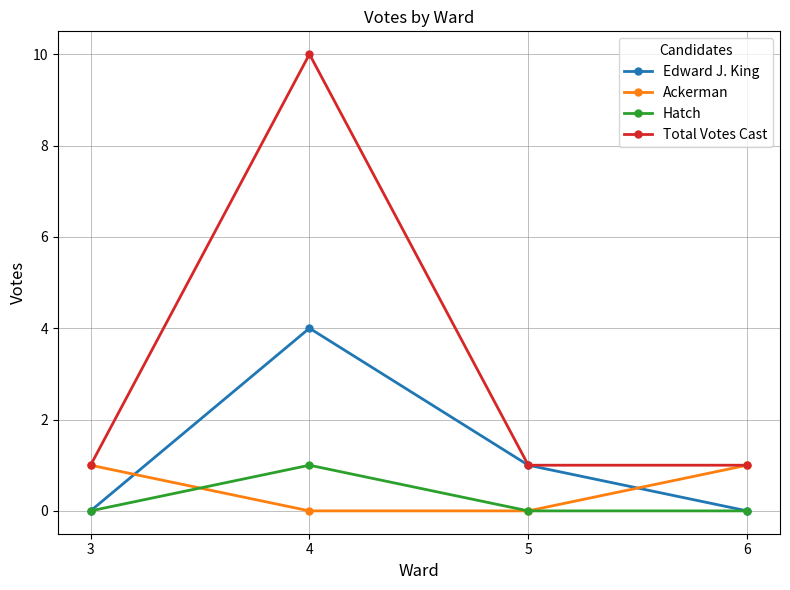

Which series has the largest total across all categories?

Total Votes Cast